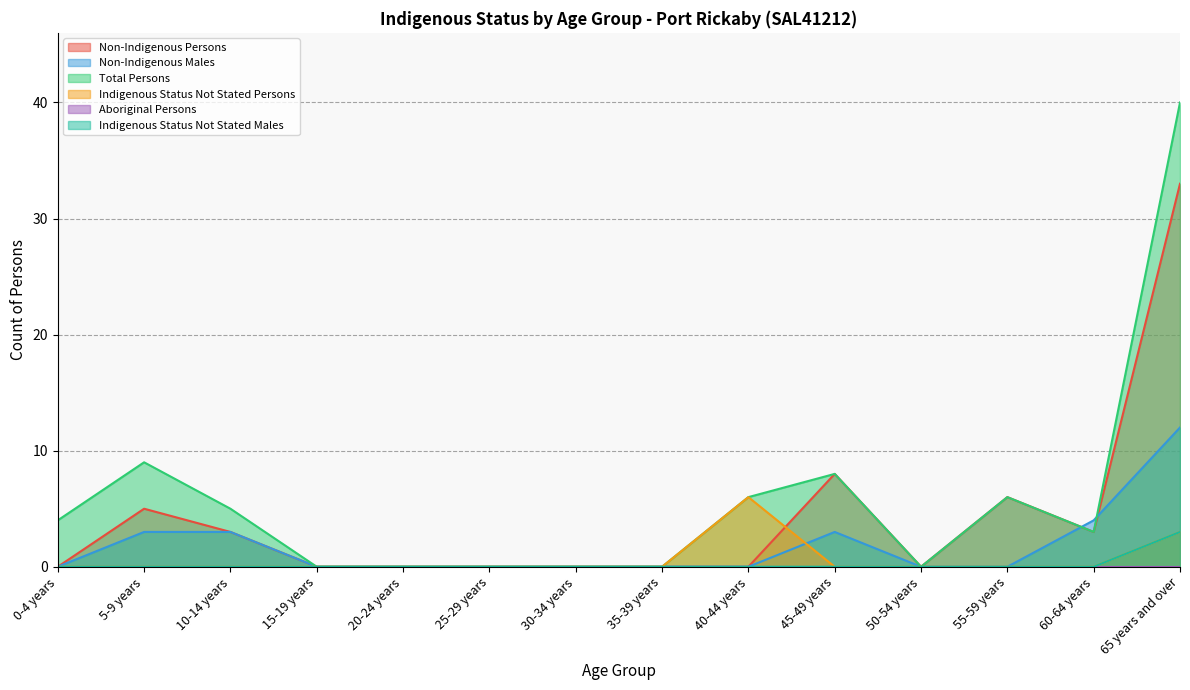

Which has a higher value, 0-4 years or 10-14 years?

10-14 years